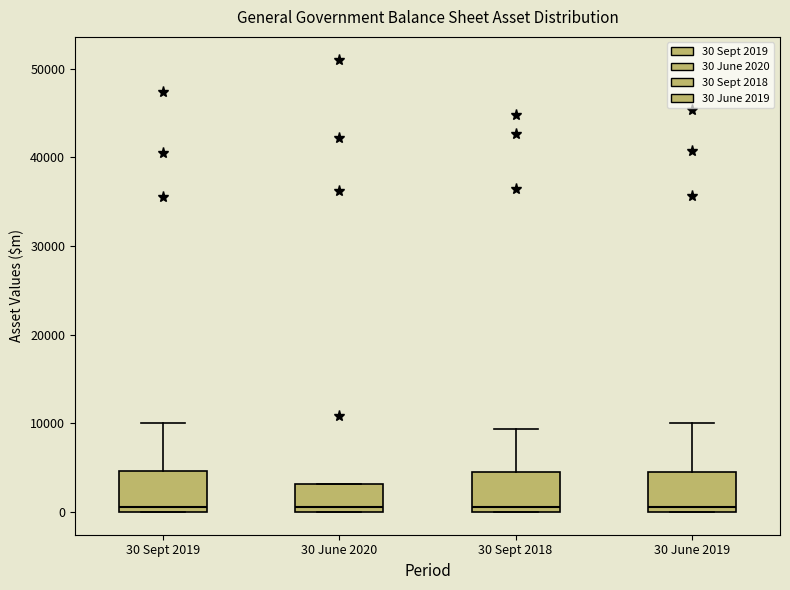

Reading left to right, transcribe this box plot: for each box, give where its median line is, the range the box spans, and where its two whiskers end, as read against the y-axis. The values are not printed on the chart, so give them approximately, as read against the axis.

30 Sept 2019: median 1000, box 0 to 5000, whiskers 0 to 10000
30 June 2020: median 1000, box 0 to 3000, whiskers 0 to 3000
30 Sept 2018: median 1000, box 0 to 5000, whiskers 0 to 9000
30 June 2019: median 1000, box 0 to 4000, whiskers 0 to 10000